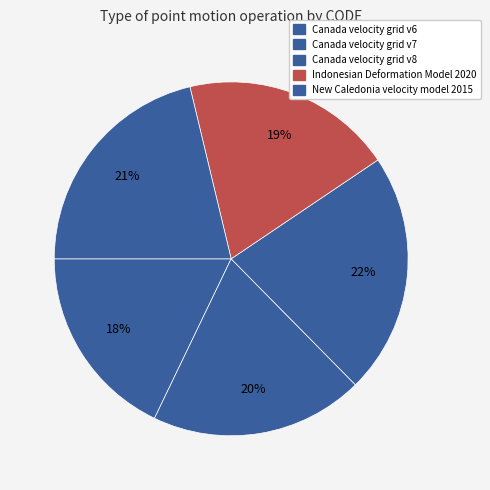

To the nearest percent, what is the difference between the largest and smallest slice percentages?

4%